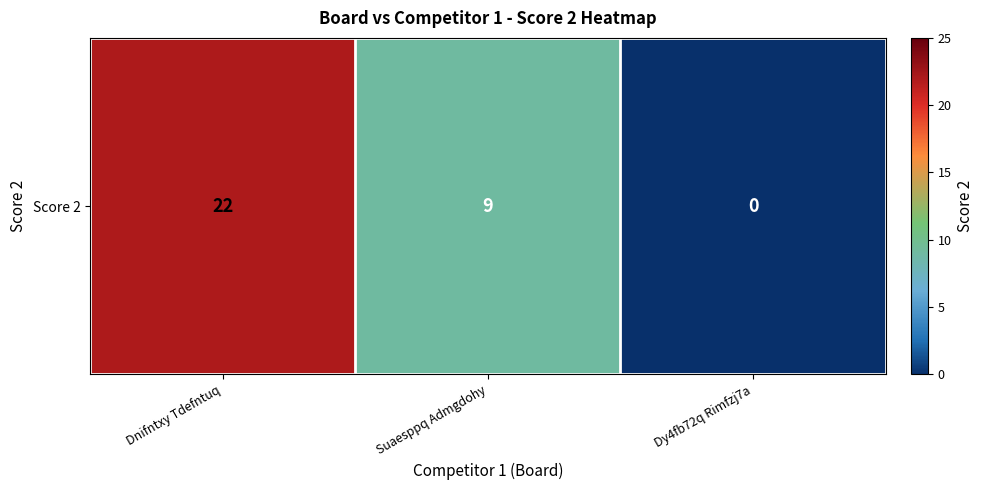

Between Suaesppq Admgdohy and Dy4fb72q Rimfzj7a, which is larger?

Suaesppq Admgdohy